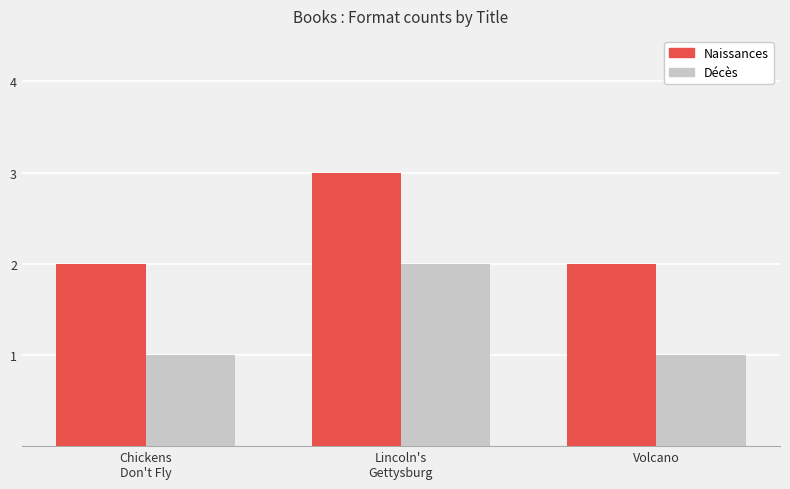

What is the sum of the Naissances values at Volcano and Lincoln's
Gettysburg?

5